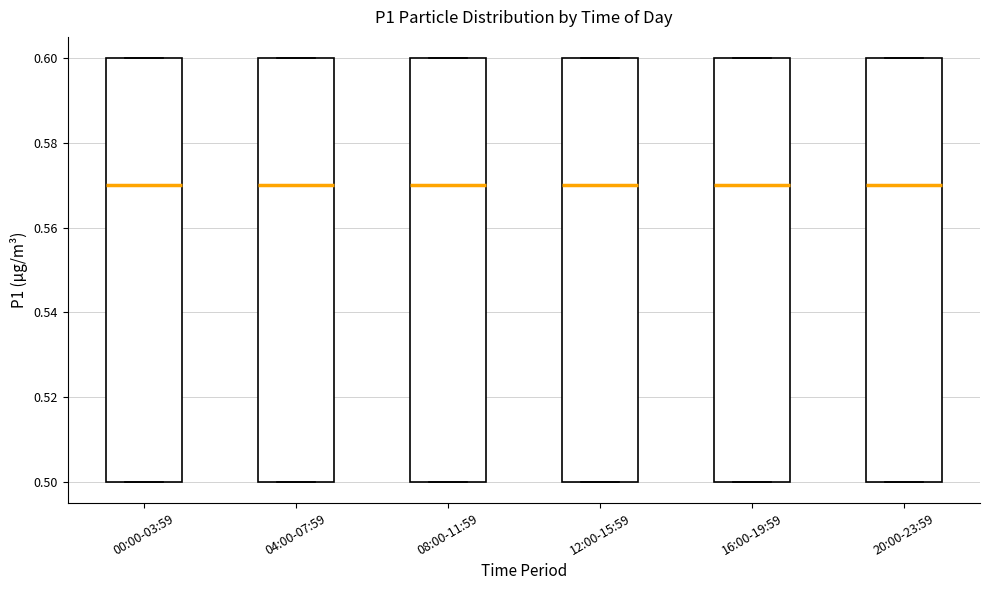

Reading left to right, read every box against the y-axis: the position of its median line, the range the box covers, and the ends of its whiskers. The values are not printed on the chart, so give them approximately, as read against the axis.

00:00-03:59: median 0.57, box 0.50 to 0.60, whiskers 0.50 to 0.60
04:00-07:59: median 0.57, box 0.50 to 0.60, whiskers 0.50 to 0.60
08:00-11:59: median 0.57, box 0.50 to 0.60, whiskers 0.50 to 0.60
12:00-15:59: median 0.57, box 0.50 to 0.60, whiskers 0.50 to 0.60
16:00-19:59: median 0.57, box 0.50 to 0.60, whiskers 0.50 to 0.60
20:00-23:59: median 0.57, box 0.50 to 0.60, whiskers 0.50 to 0.60